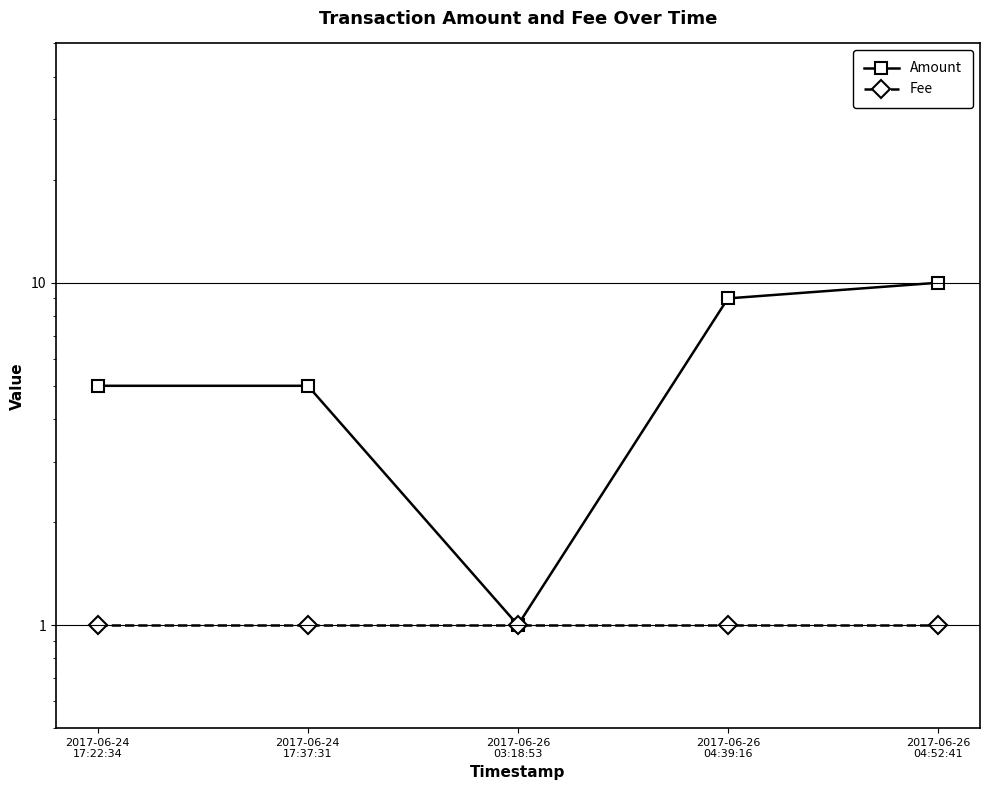

Count the number of categories in the chart.

5